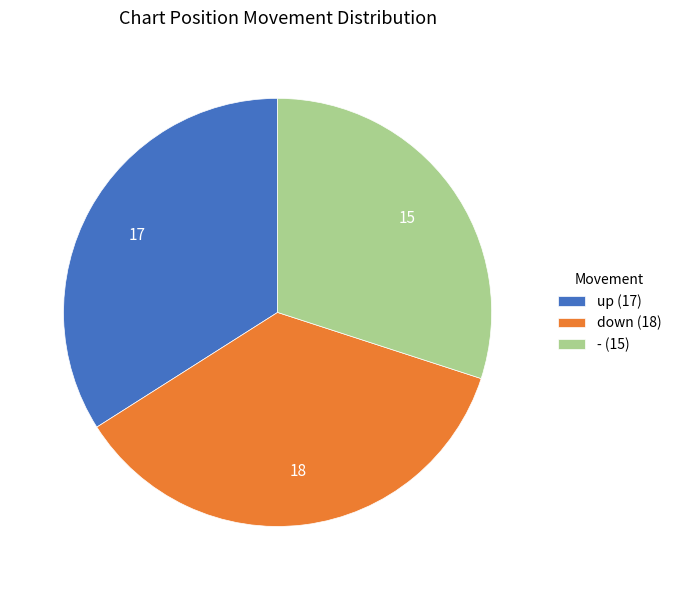

What is the ratio of the value at down to the value at up?

1.1